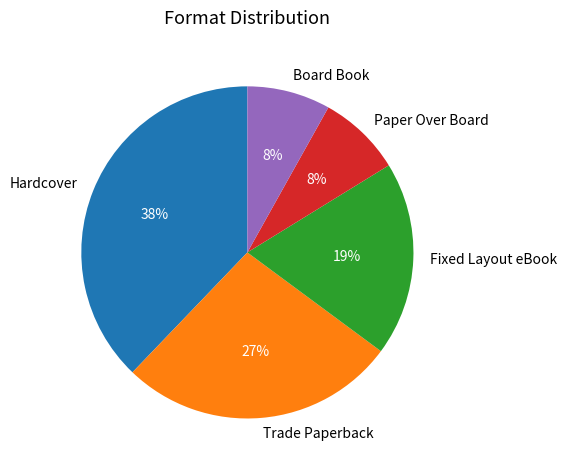

The Paper Over Board slice represents 14% of the pie. True or false?

False